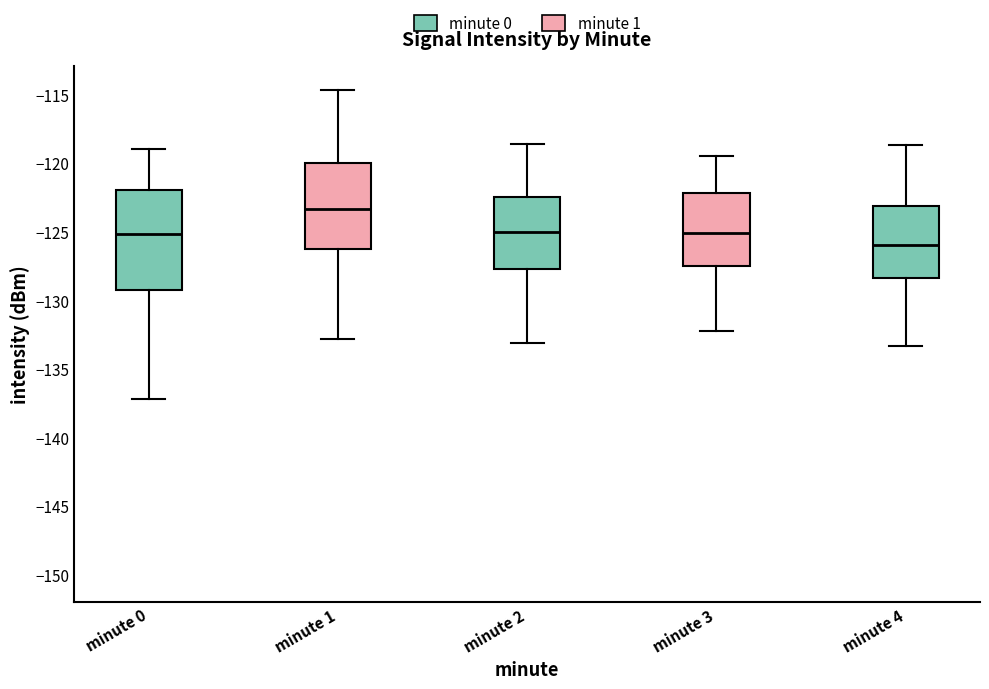

Where does the lower whisker of the box for minute 4 end on the y-axis? The values are not printed on the chart, so give them approximately, as read against the axis.

-133.5